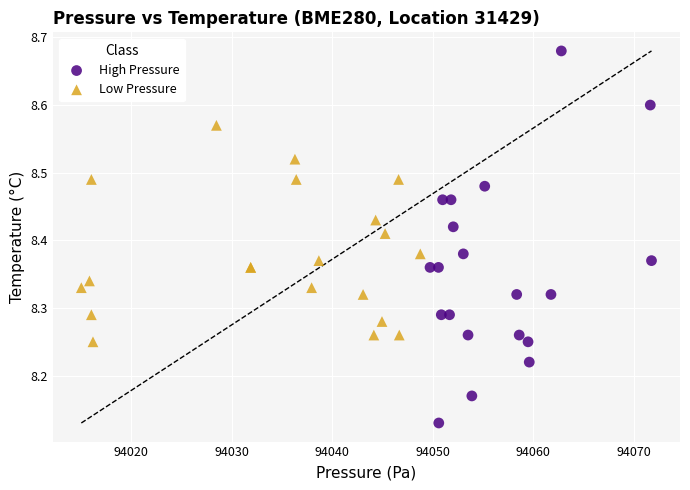

Which series reaches the maximum Y coordinate?

High Pressure